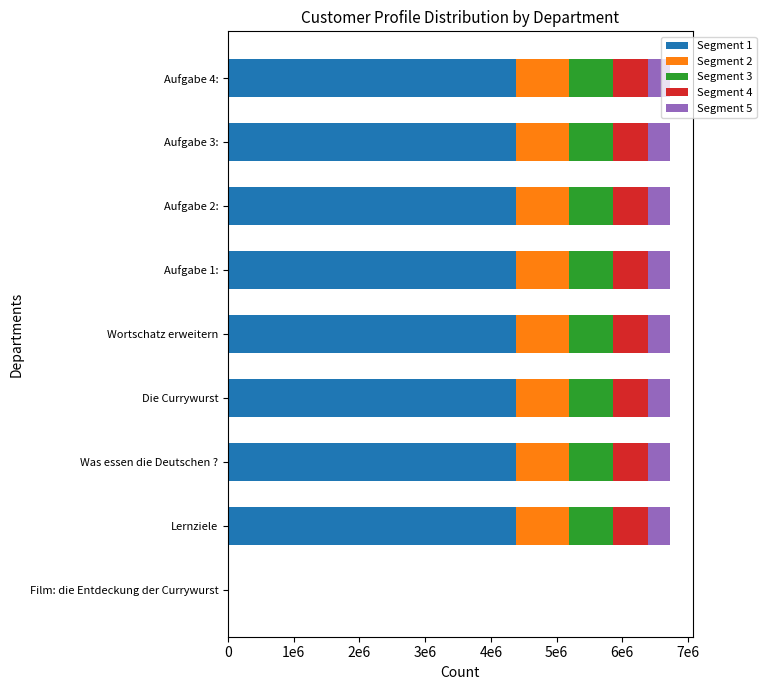

What are all the series names shown in the legend?

Segment 1, Segment 2, Segment 3, Segment 4, Segment 5